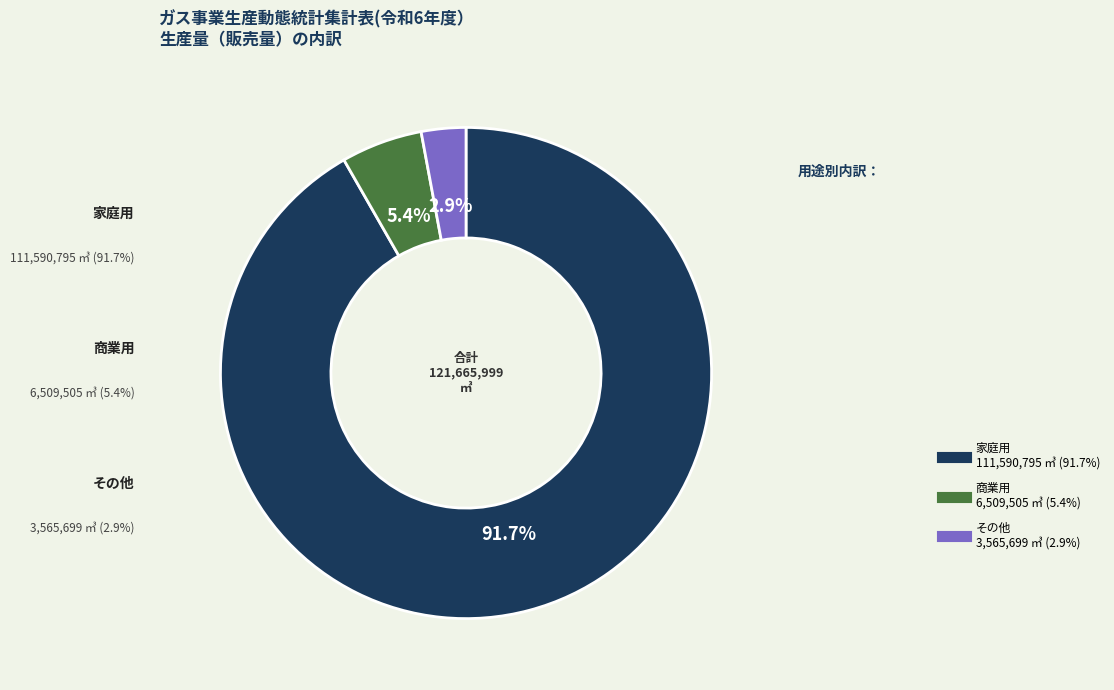

Does any single category account for the majority?

Yes